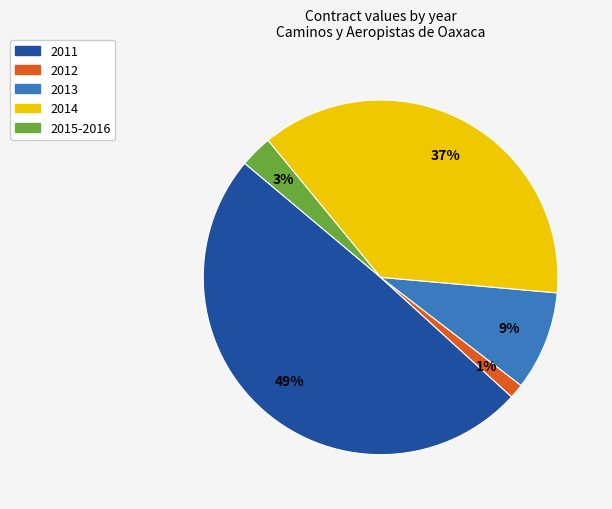

Is it true that 2011 is 36% of the pie?

False